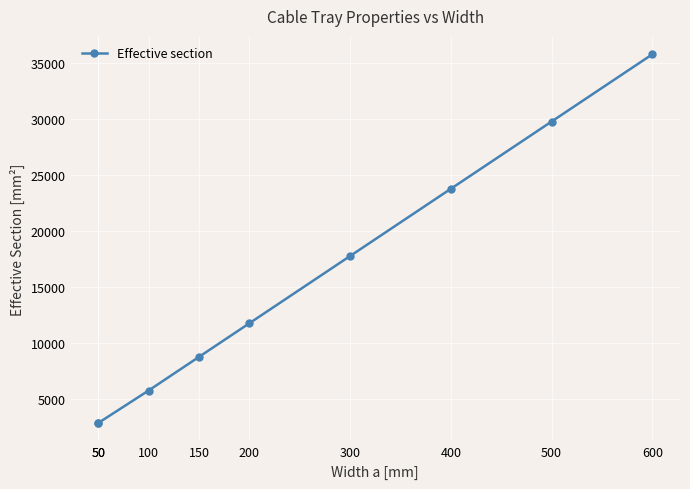

Between 400 and 600, which is larger?

600